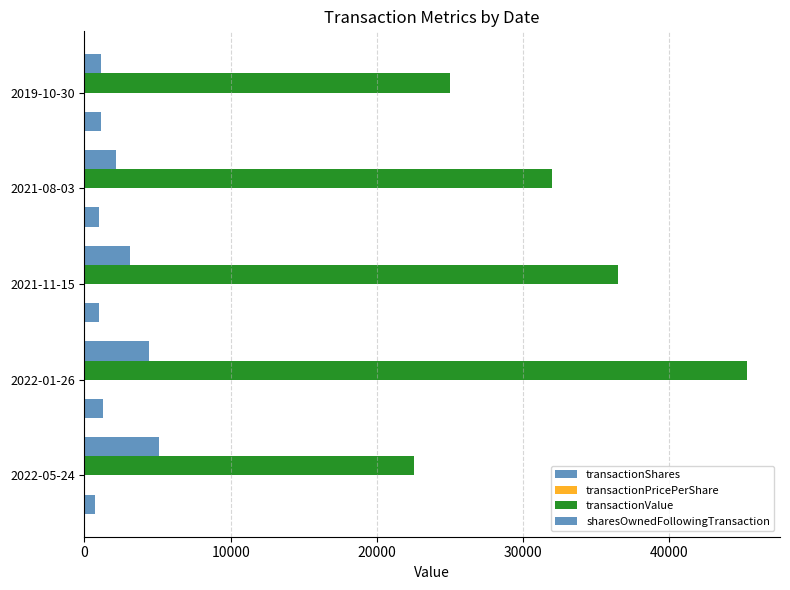

How many series are shown in this chart?

4